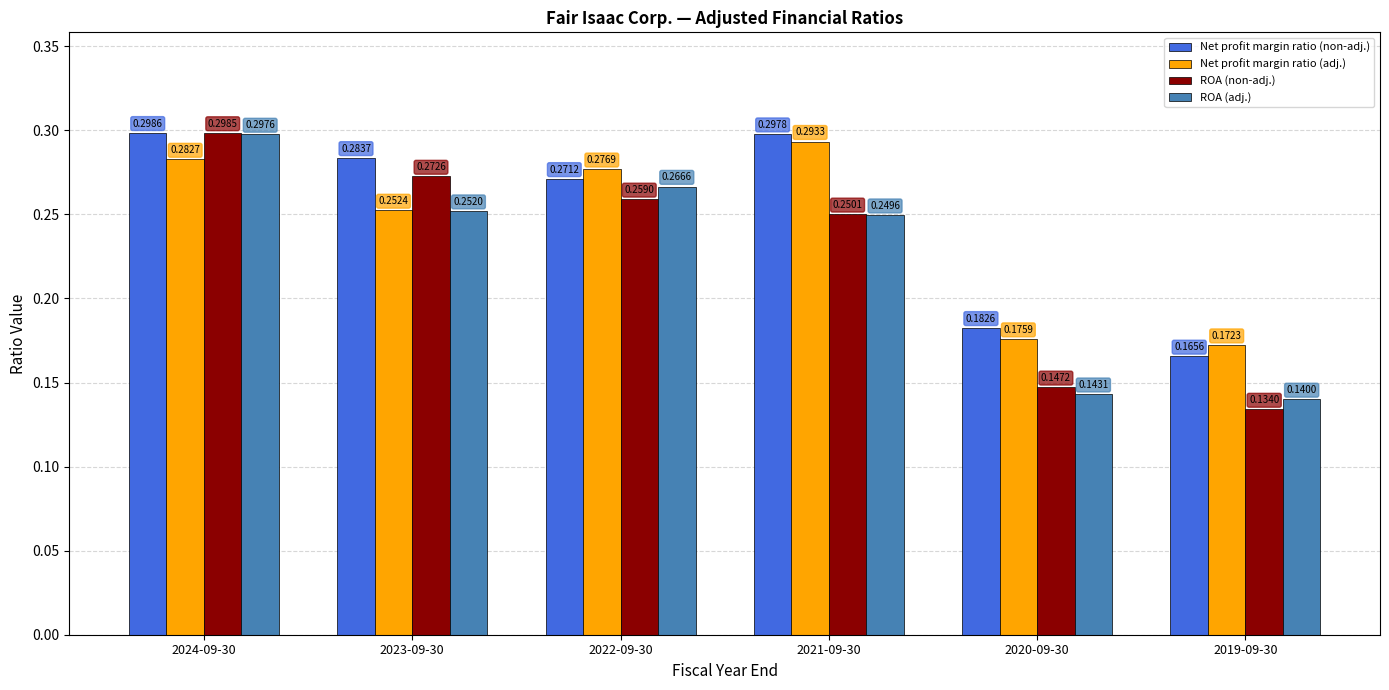

What is the sum of all ROA (non-adj.) values?

1.4